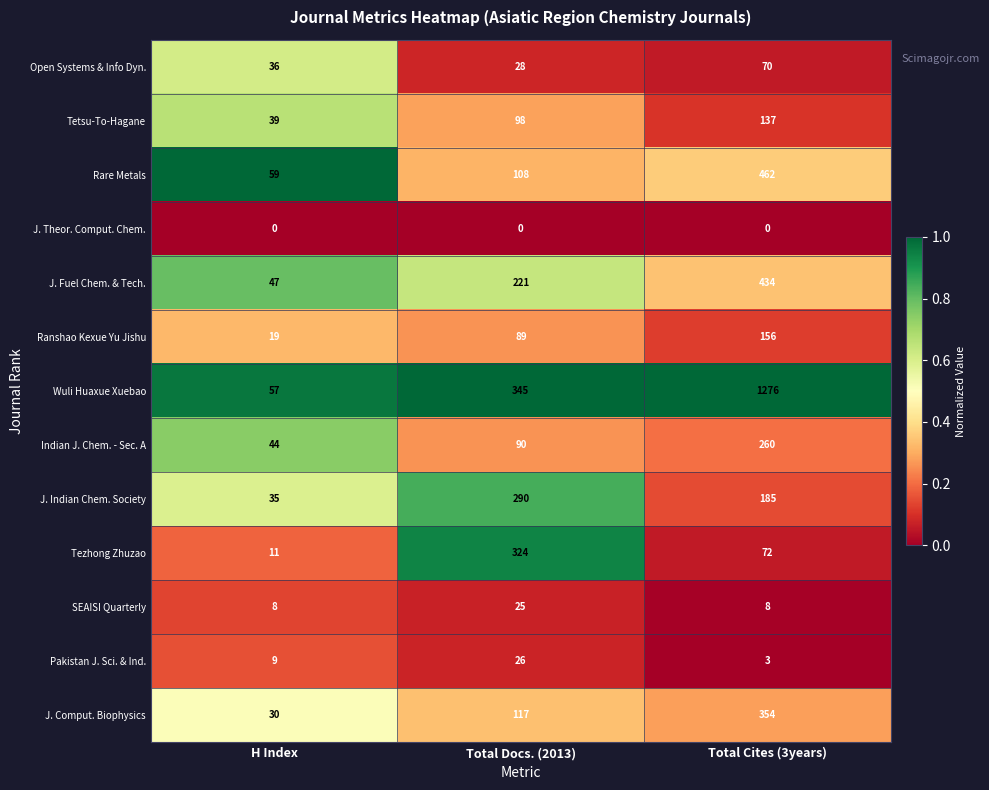

How many distinct data groups are displayed?

13